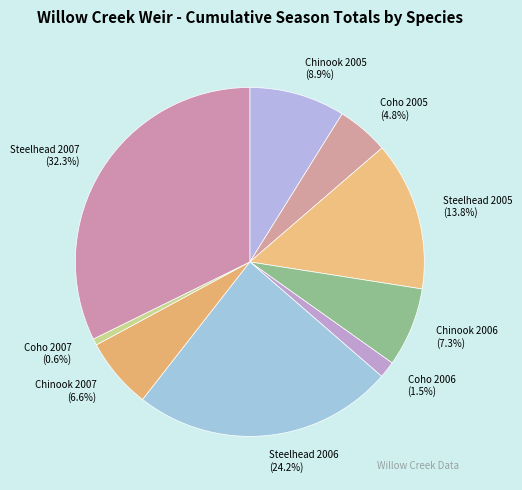

How many segments does this pie chart have?

9